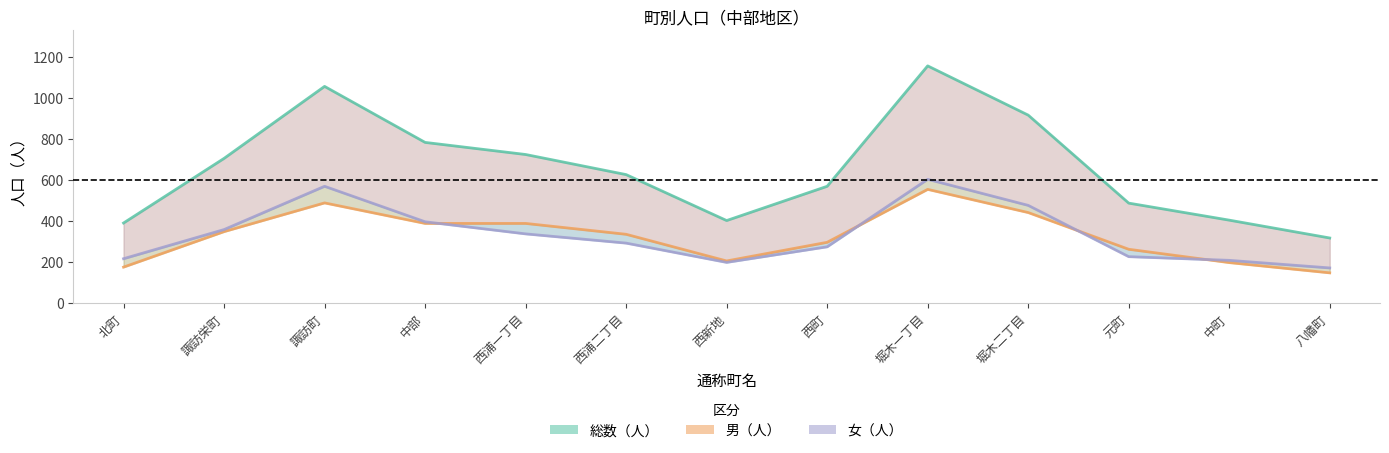

What is the difference between the maximum and minimum values in the 総数（人） series?

839